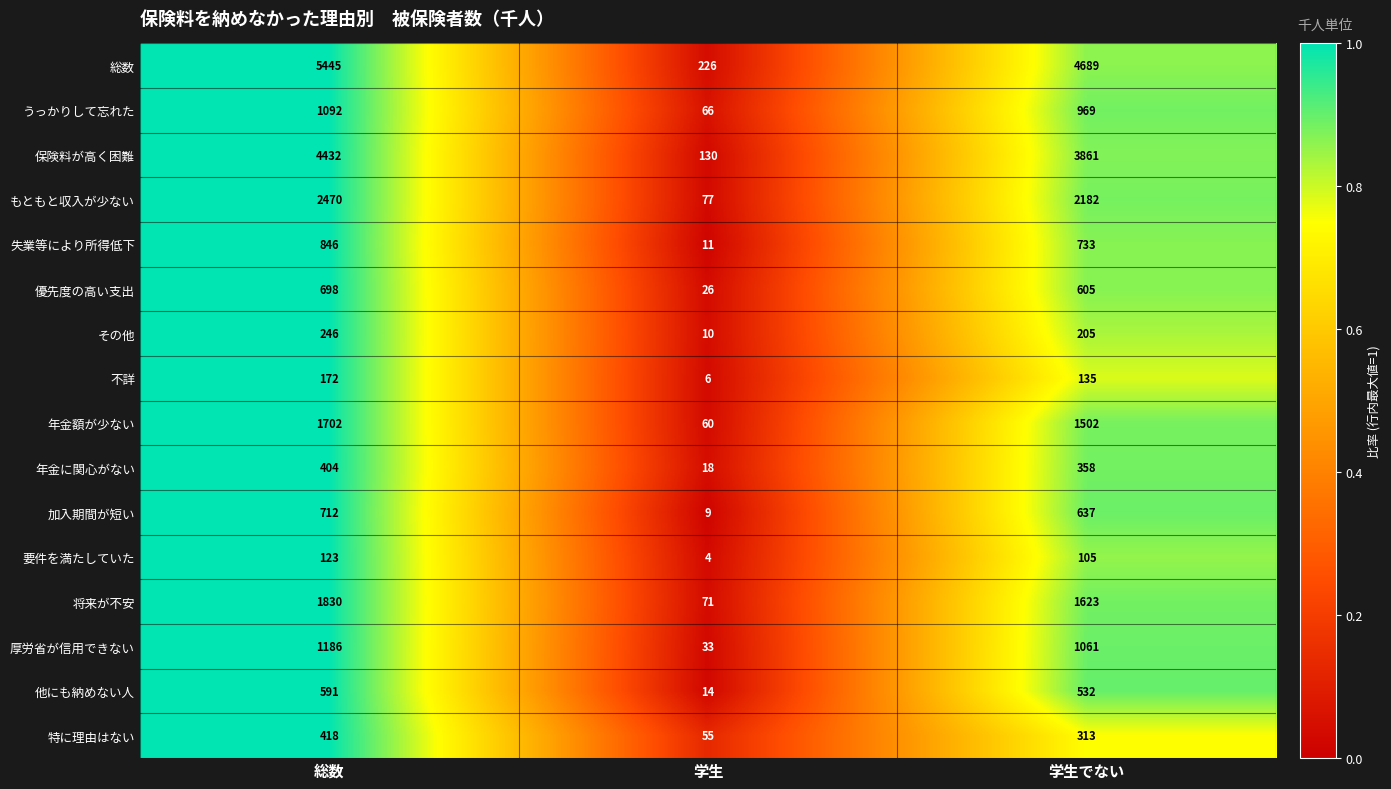

Which label corresponds to the smallest value in the chart?

学生